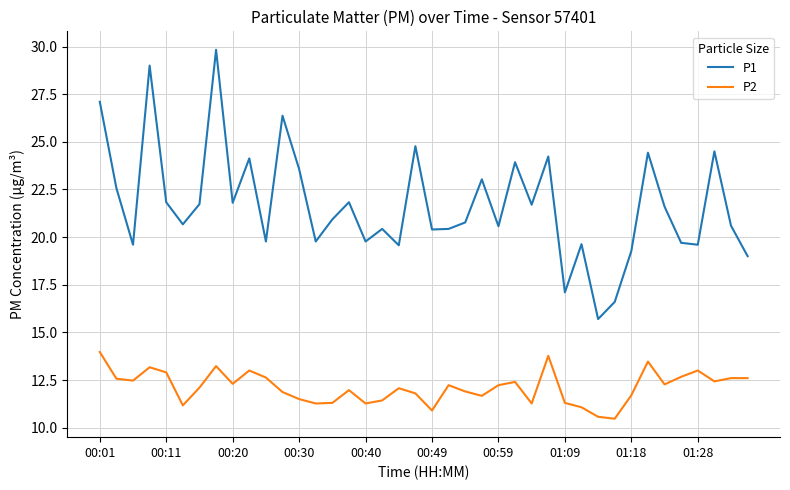

True or false: P1 and P2 intersect in this chart.

False